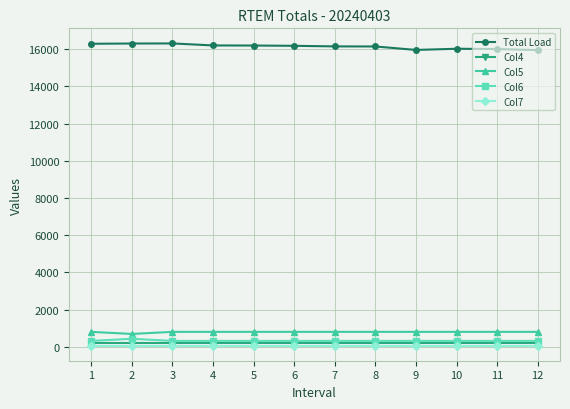

What is the minimum value shown in the chart?

66.0